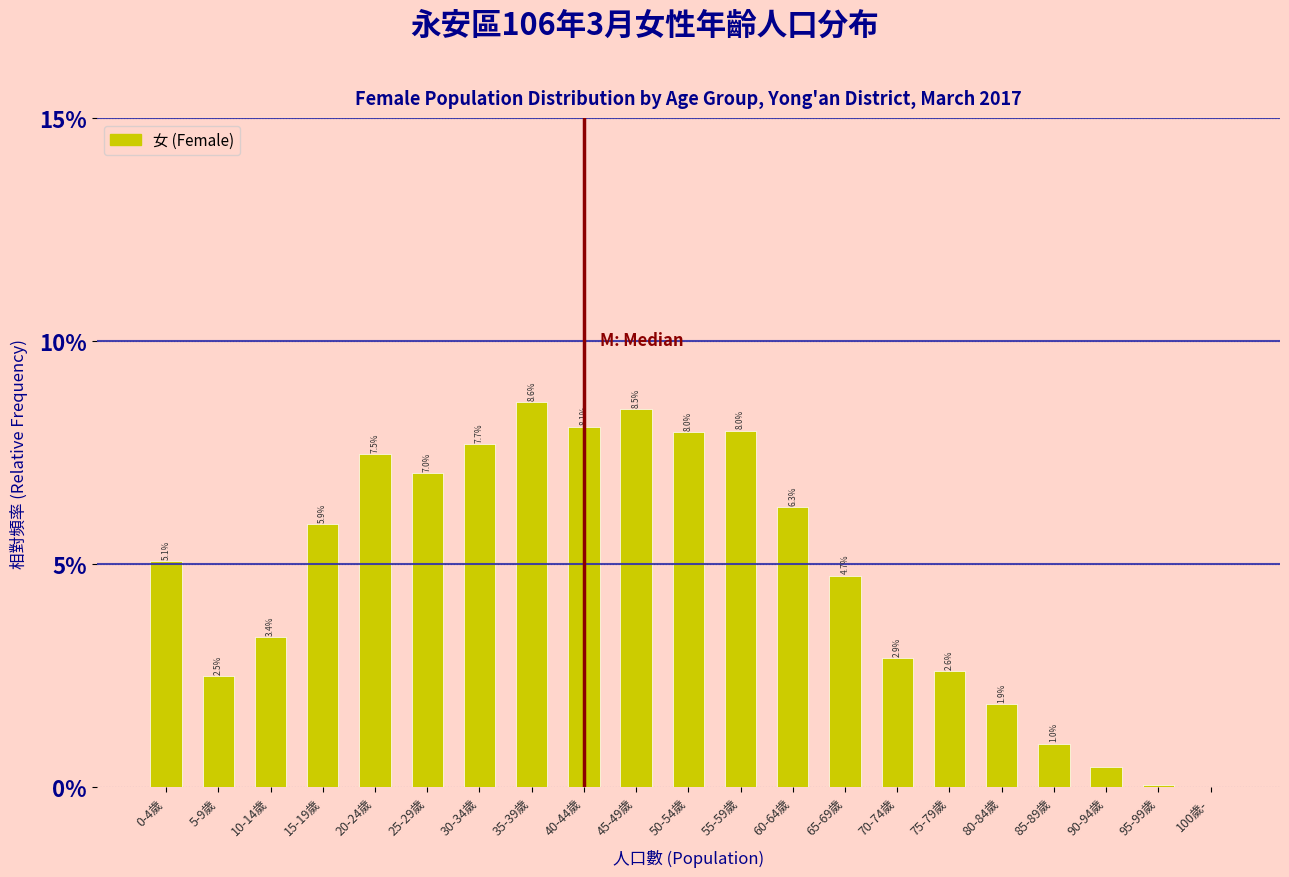

Are the bars horizontal?

No